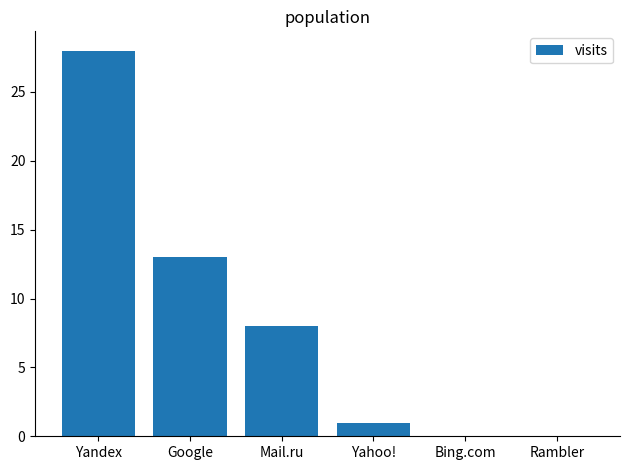

Reading left to right, what are all the values shown in this chart?

Yandex=28	Google=13	Mail.ru=8	Yahoo!=1	Bing.com=0	Rambler=0